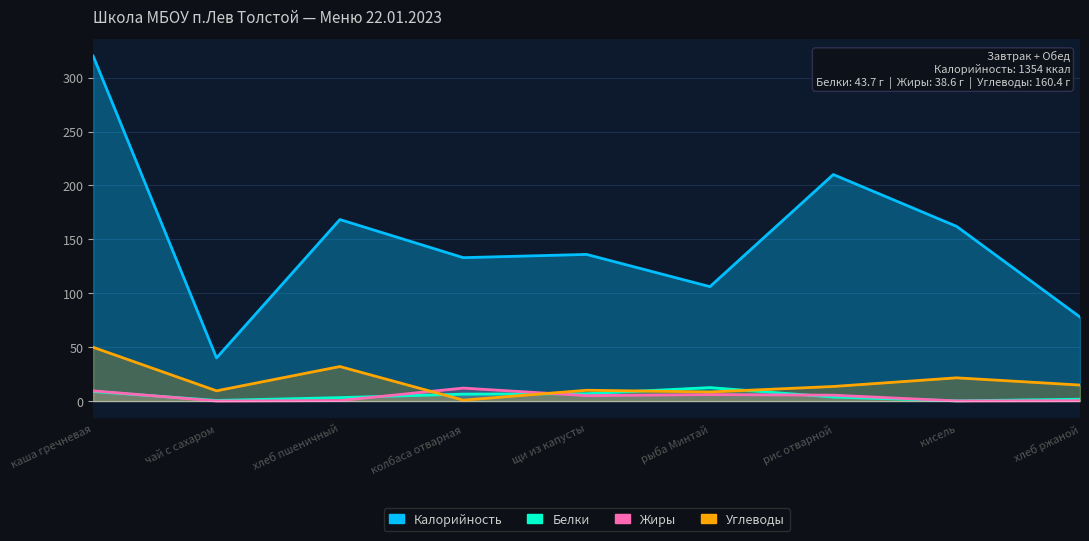

Which series changed the most between колбаса отварная and щи из капусты?

Углеводы